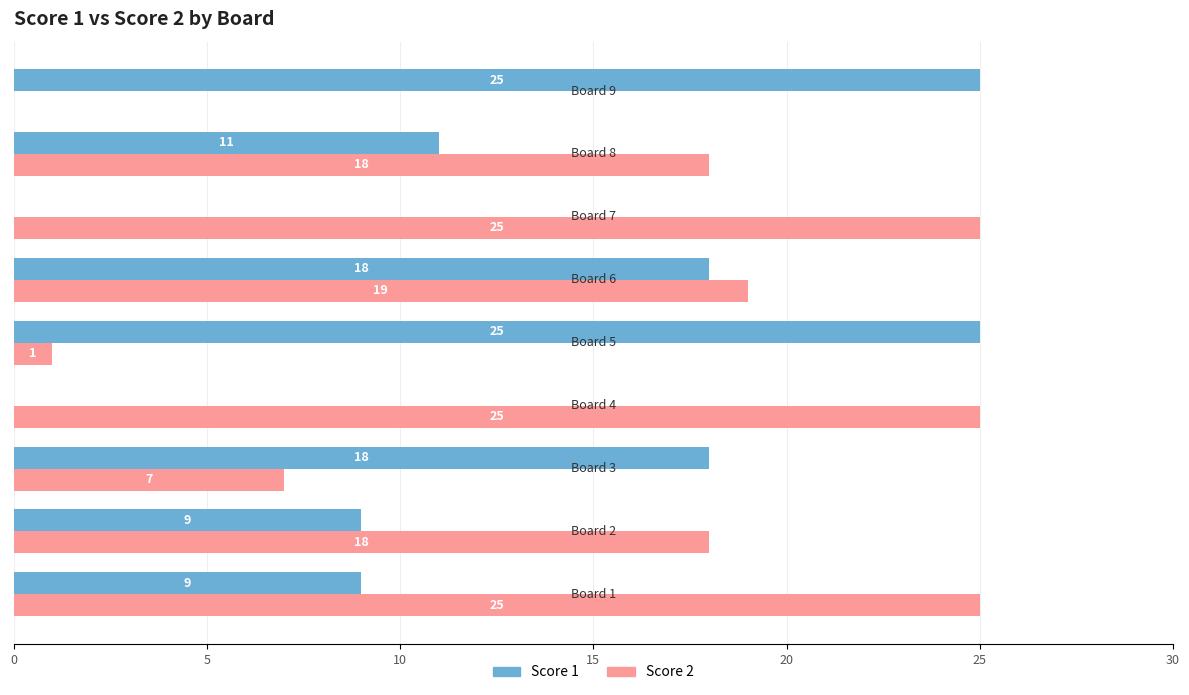

What is the highest value of the Score 1 series?

25